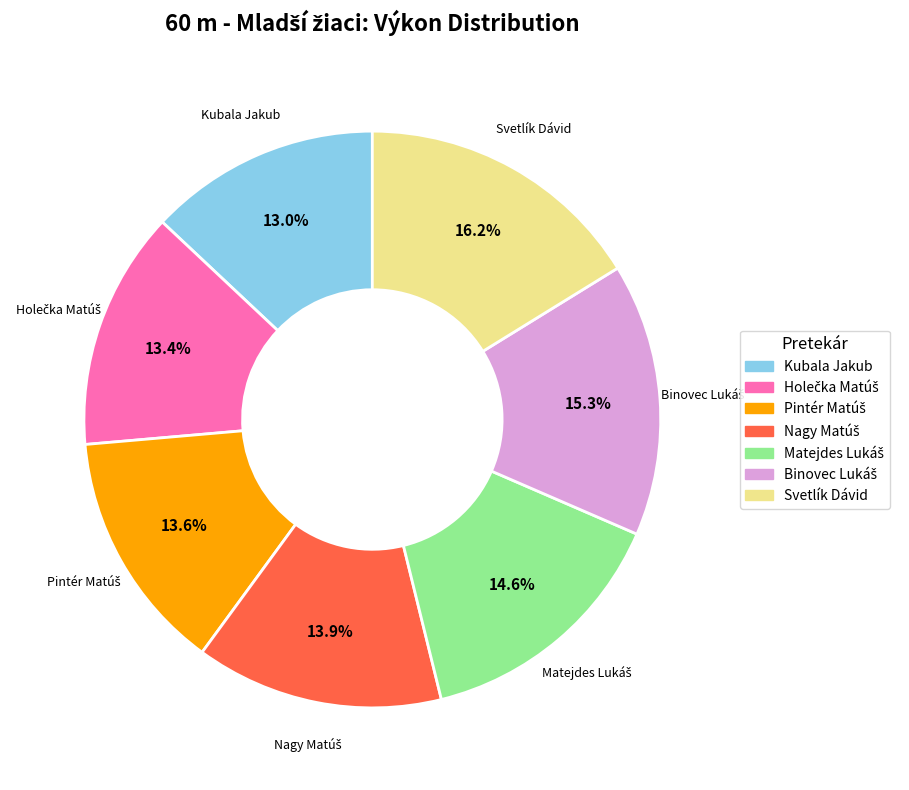

Is there a majority slice in this chart?

No